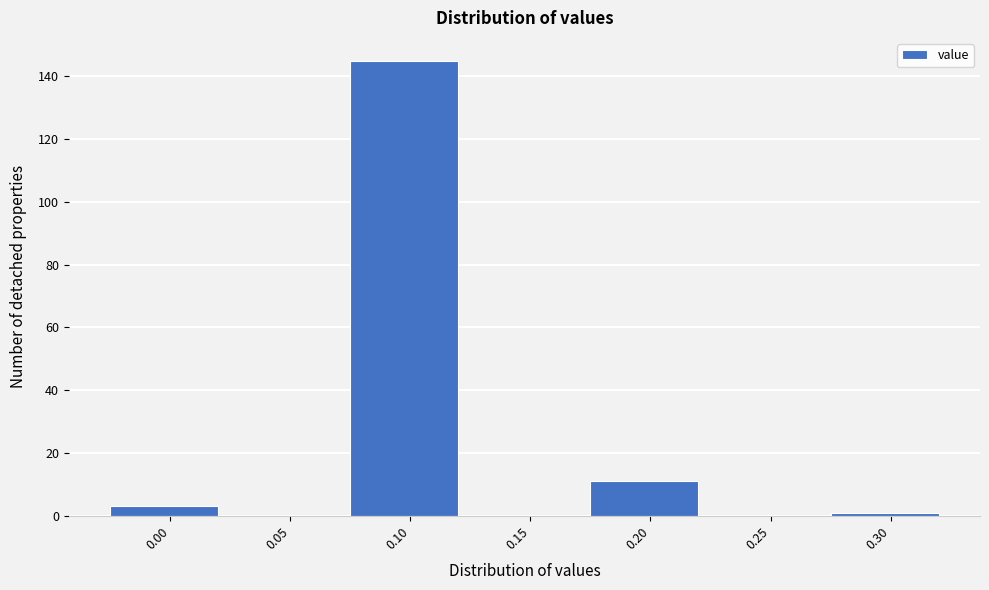

Reading left to right, transcribe all the data shown in this chart.

0.00=3	0.05=0	0.10=145	0.15=0	0.20=11	0.25=0	0.30=1